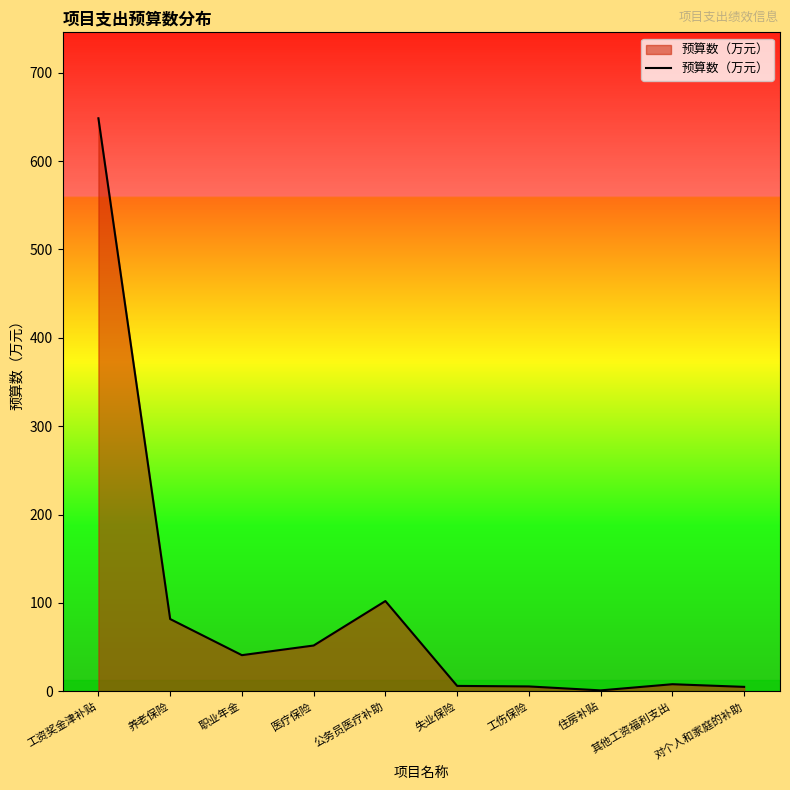

Where does the data first go above 40?

工资奖金津补贴